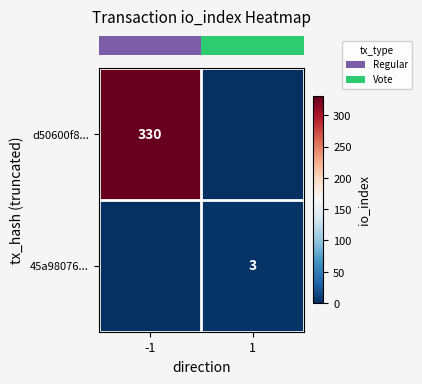

At which category does the chart reach its peak across all series?

-1